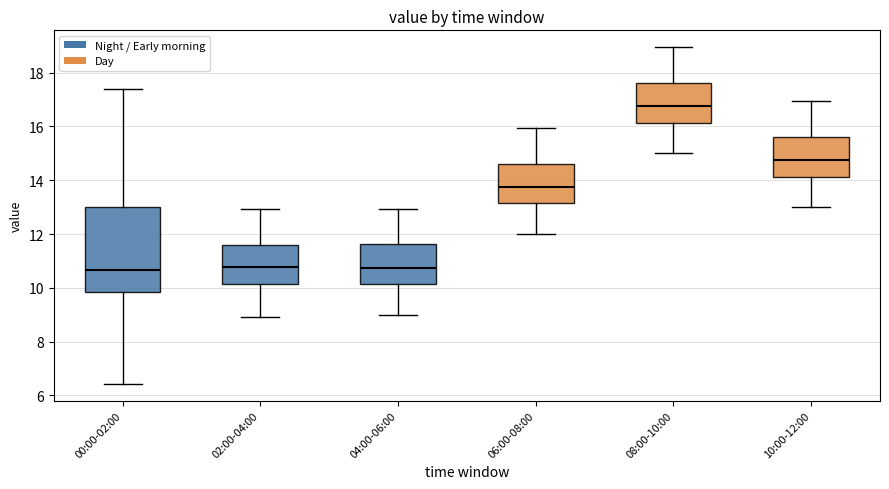

Reading left to right, read every box against the y-axis: the position of its median line, the range the box covers, and the ends of its whiskers. The values are not printed on the chart, so give them approximately, as read against the axis.

00:00-02:00: median 10.6, box 9.8 to 13.0, whiskers 6.4 to 17.4
02:00-04:00: median 10.8, box 10.2 to 11.6, whiskers 9.0 to 13.0
04:00-06:00: median 10.8, box 10.2 to 11.6, whiskers 9.0 to 13.0
06:00-08:00: median 13.8, box 13.2 to 14.6, whiskers 12.0 to 16.0
08:00-10:00: median 16.8, box 16.2 to 17.6, whiskers 15.0 to 19.0
10:00-12:00: median 14.8, box 14.2 to 15.6, whiskers 13.0 to 17.0